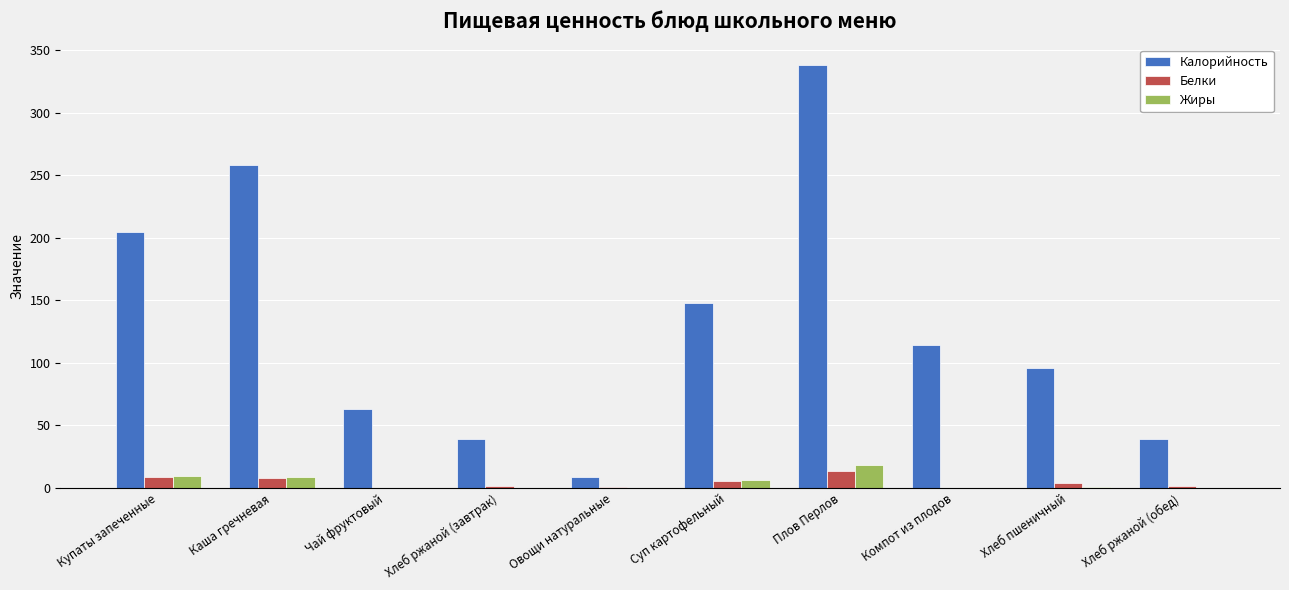

Is it true that Калорийность equals 95.8 at Хлеб пшеничный?

True